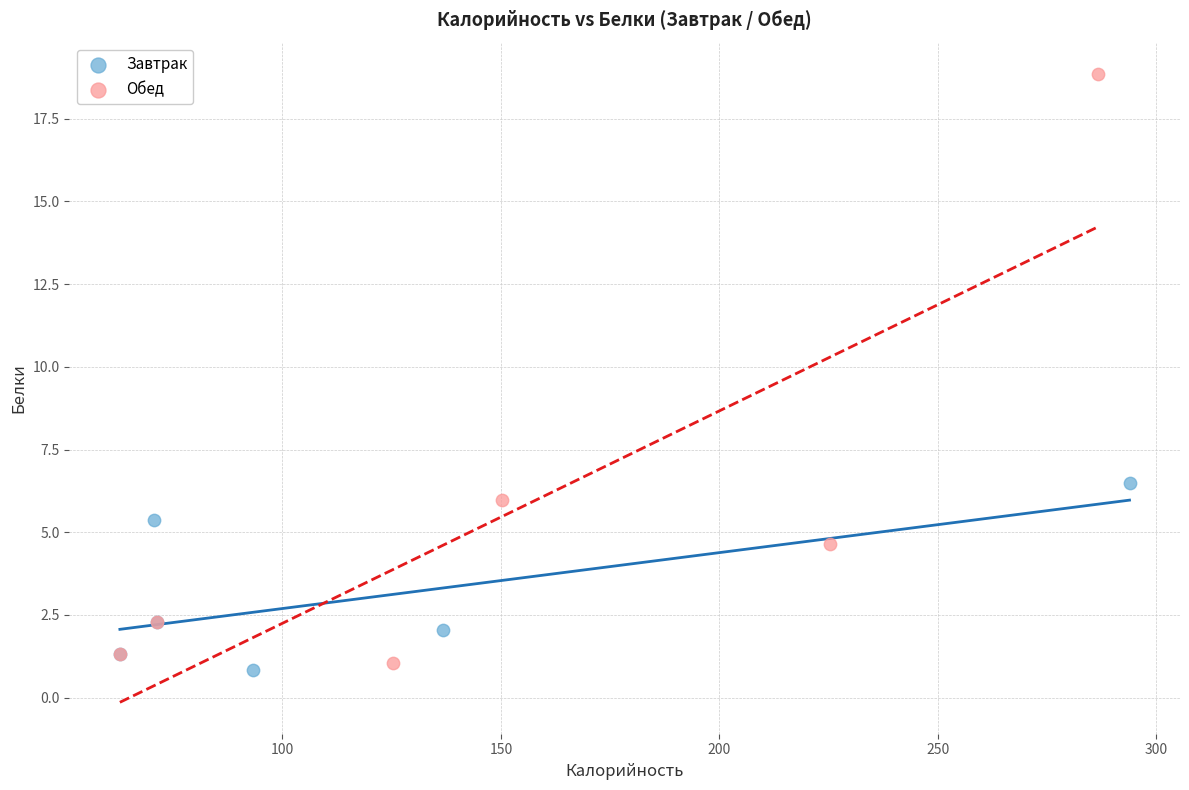

Which series contains the highest Y value?

Обед